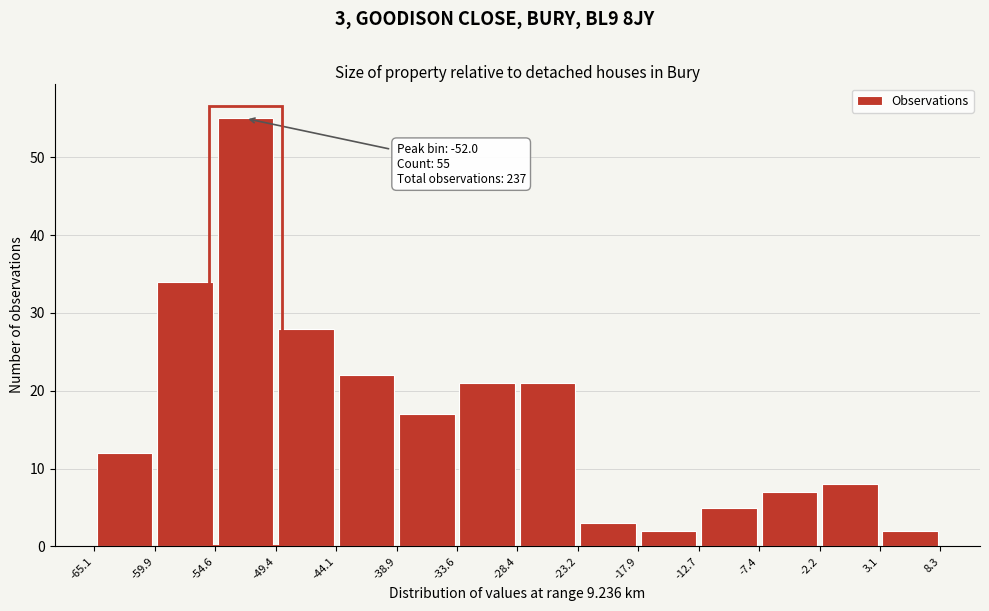

Over which range of the x-axis is the bar tallest?

-54.6 to -49.4